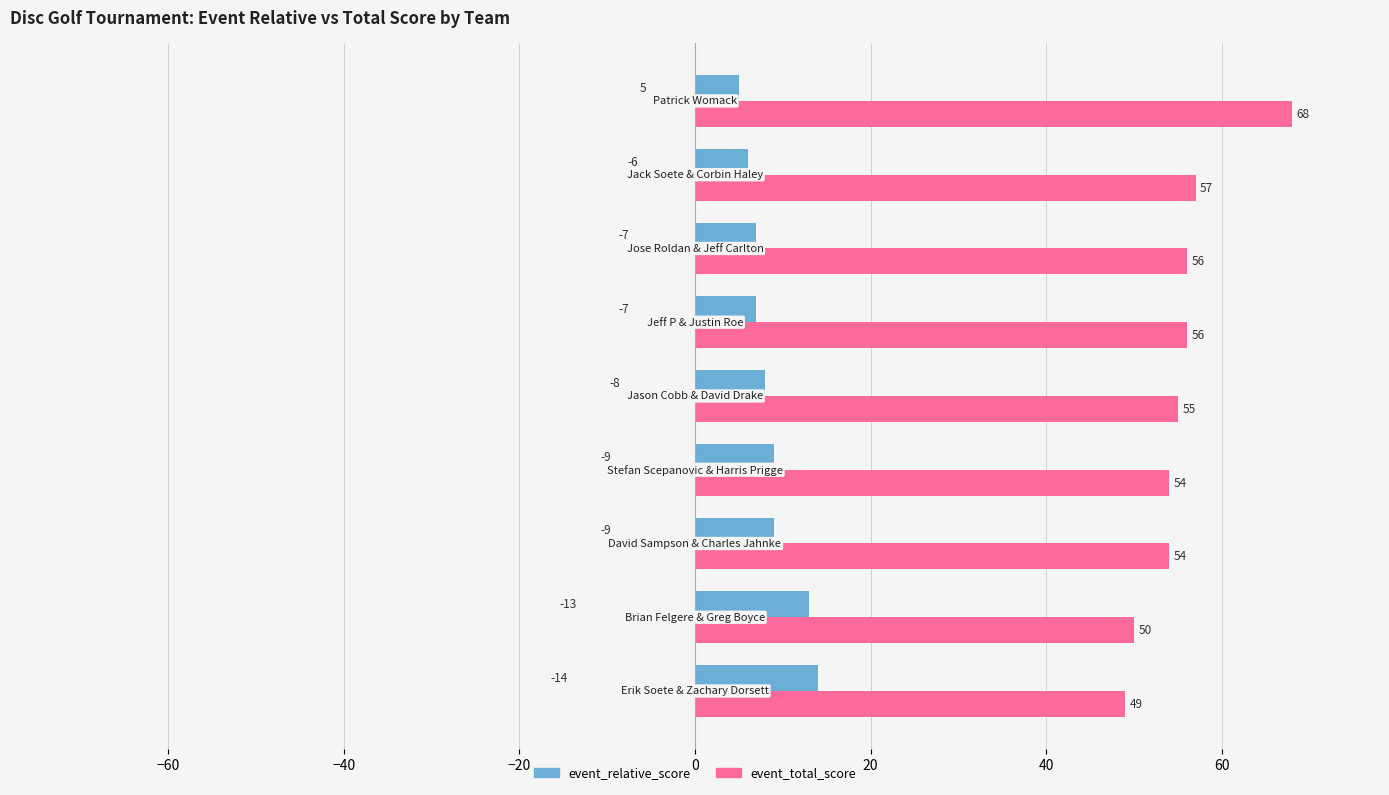

What is the highest value of the event_total_score series?

68